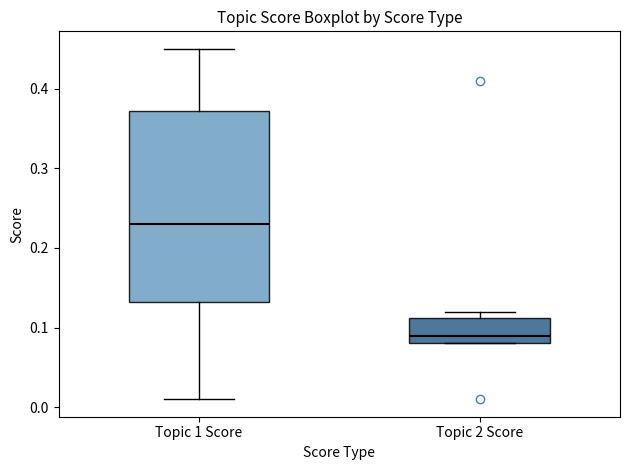

Reading left to right, read every box against the y-axis: the position of its median line, the range the box covers, and the ends of its whiskers. The values are not printed on the chart, so give them approximately, as read against the axis.

Topic 1 Score: median 0.23, box 0.13 to 0.37, whiskers 0.01 to 0.45
Topic 2 Score: median 0.09, box 0.08 to 0.11, whiskers 0.08 to 0.12